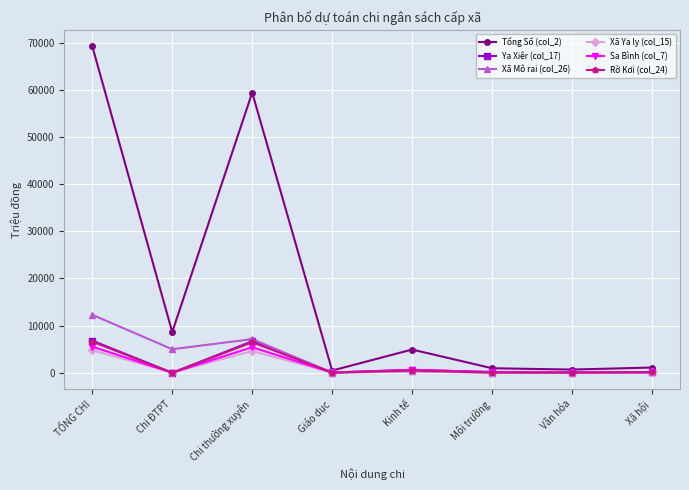

True or false: Tổng Số (col_2) has more than 1 points higher than both neighbors.

True